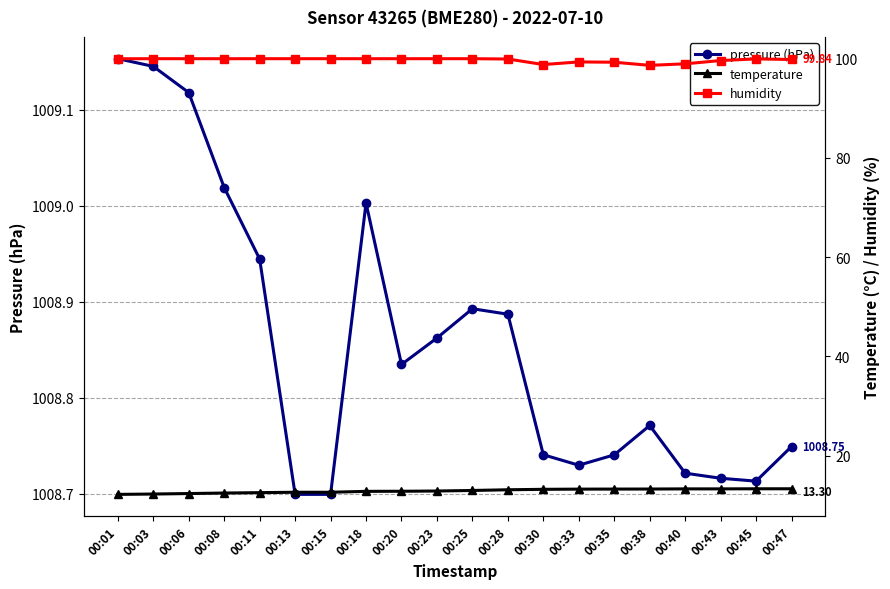

How many lines are shown in the chart?

3